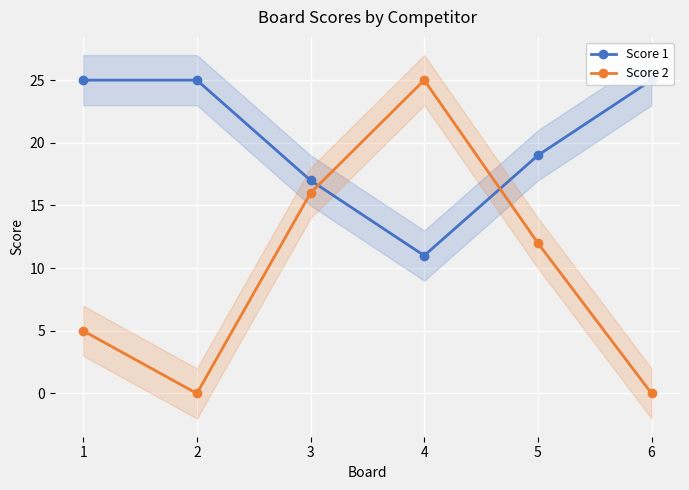

What is the spread (max minus min) of values at 3?

1